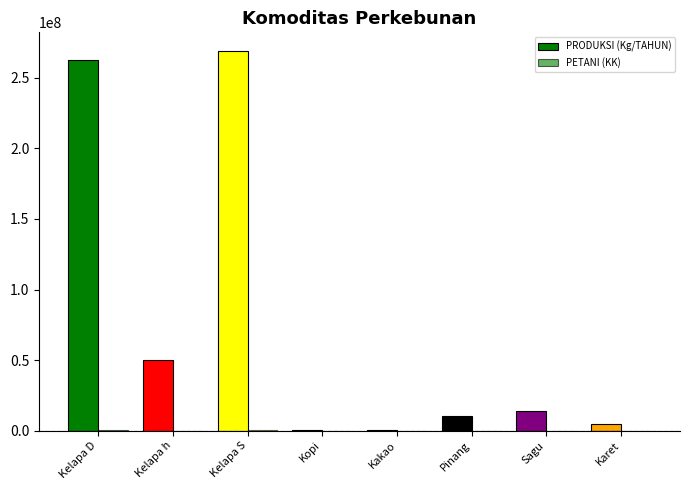

What is the difference between the second highest and second lowest values in the PRODUKSI (Kg/TAHUN) series?

262555692